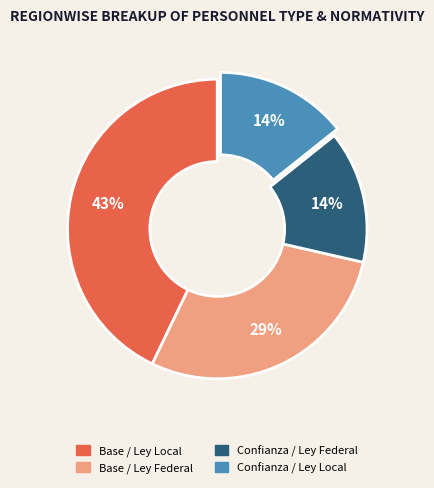

What is the largest slice in the pie chart?

Base / Ley Local